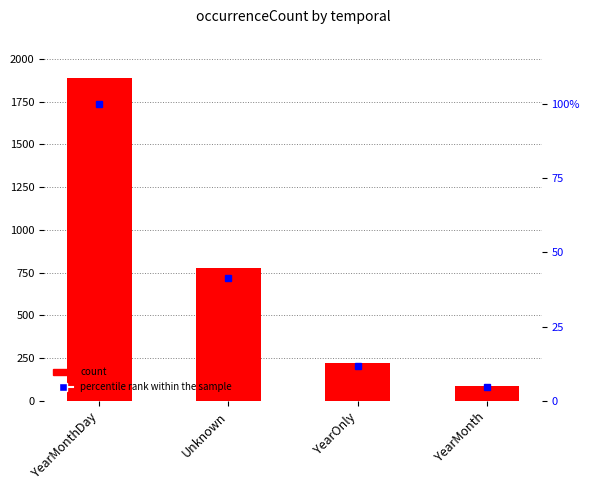

How many data points in percentile rank within the sample are less than 41?

2